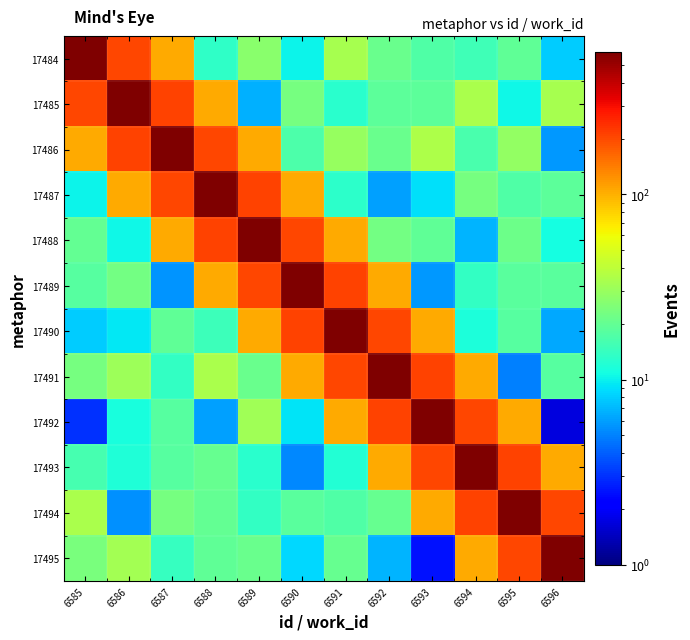

Count the number of categories in the chart.

12